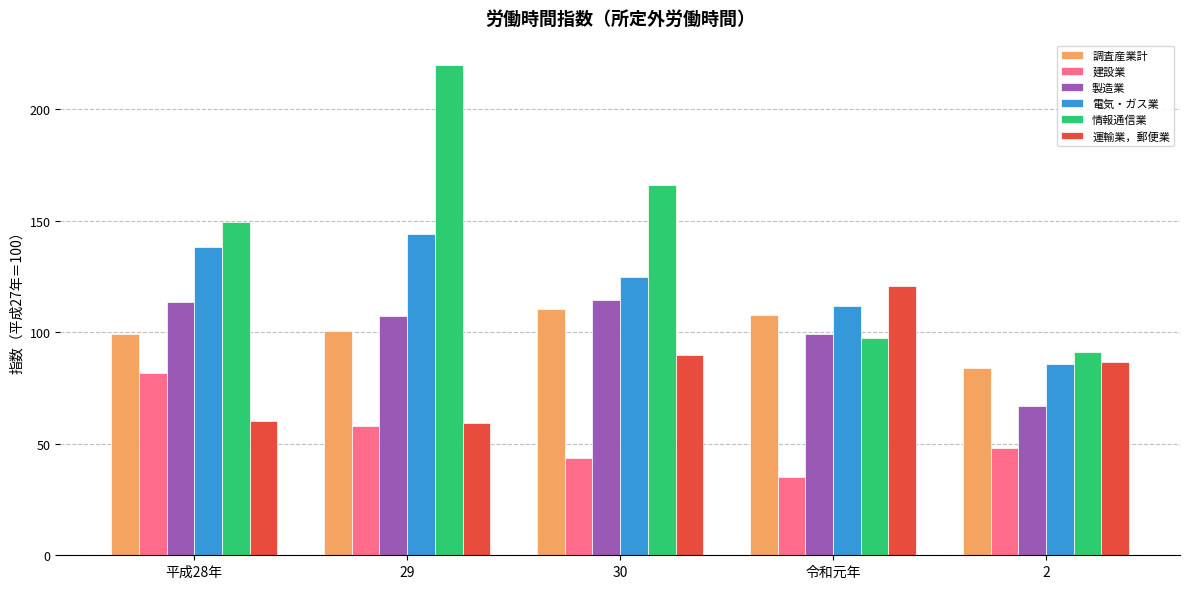

What is the average value of the 建設業 series?

53.4